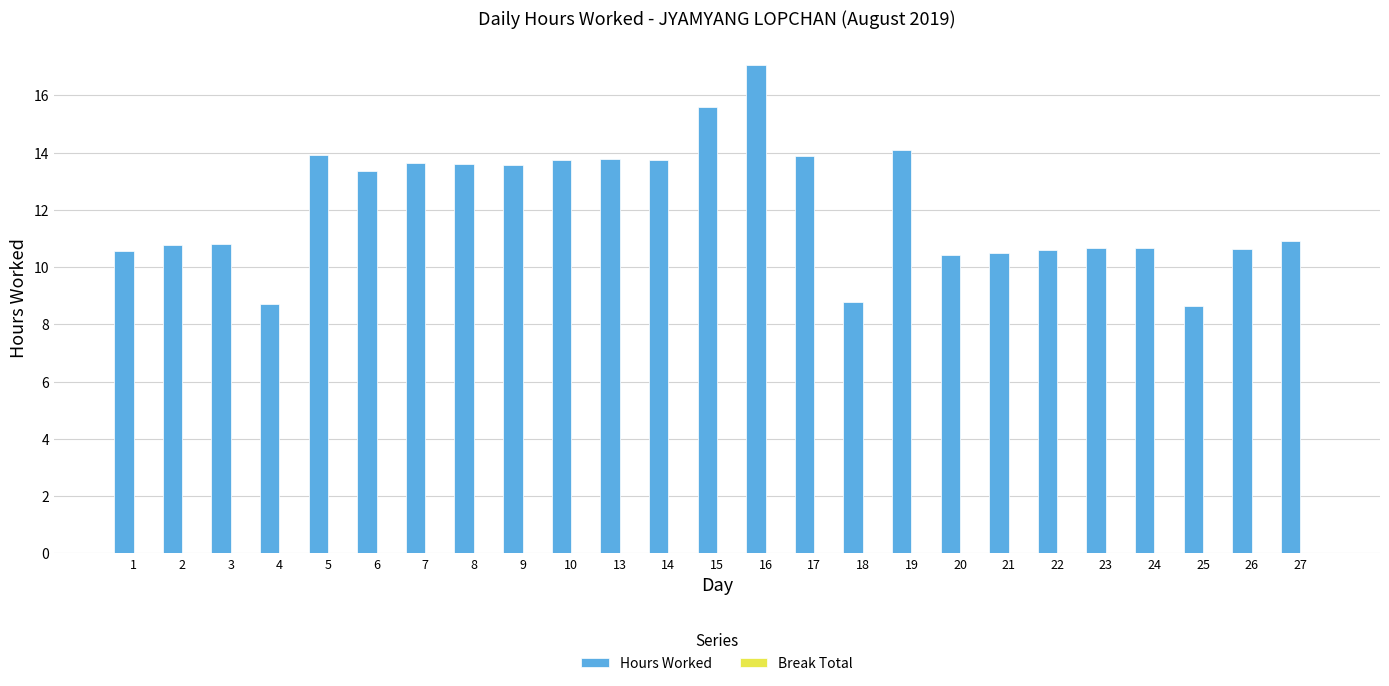

The value at 10 is 19.0. True or false?

False